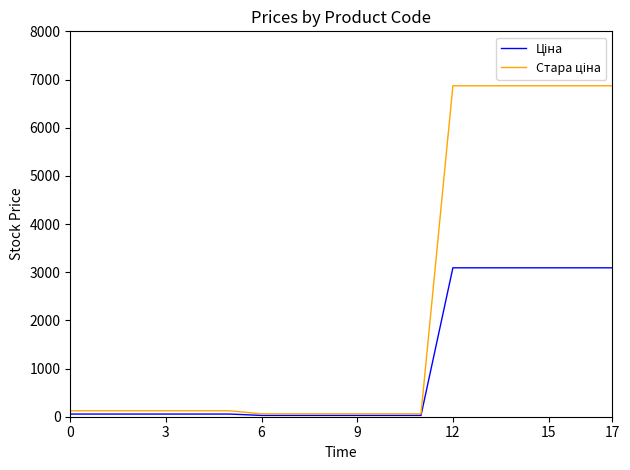

What is the greatest value displayed?

6869.4